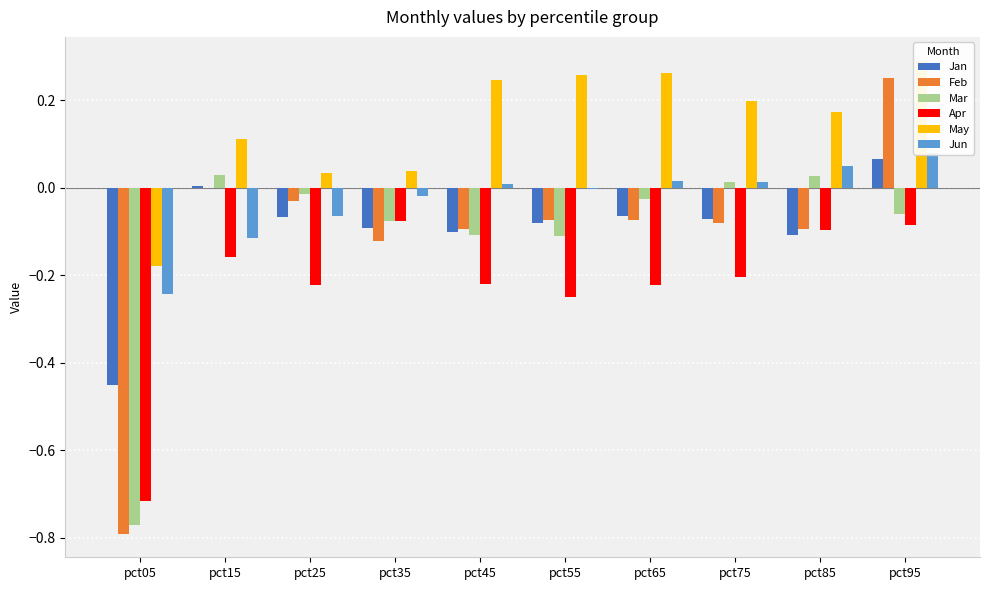

True or false: May has a value of 0.2 at pct85.

True